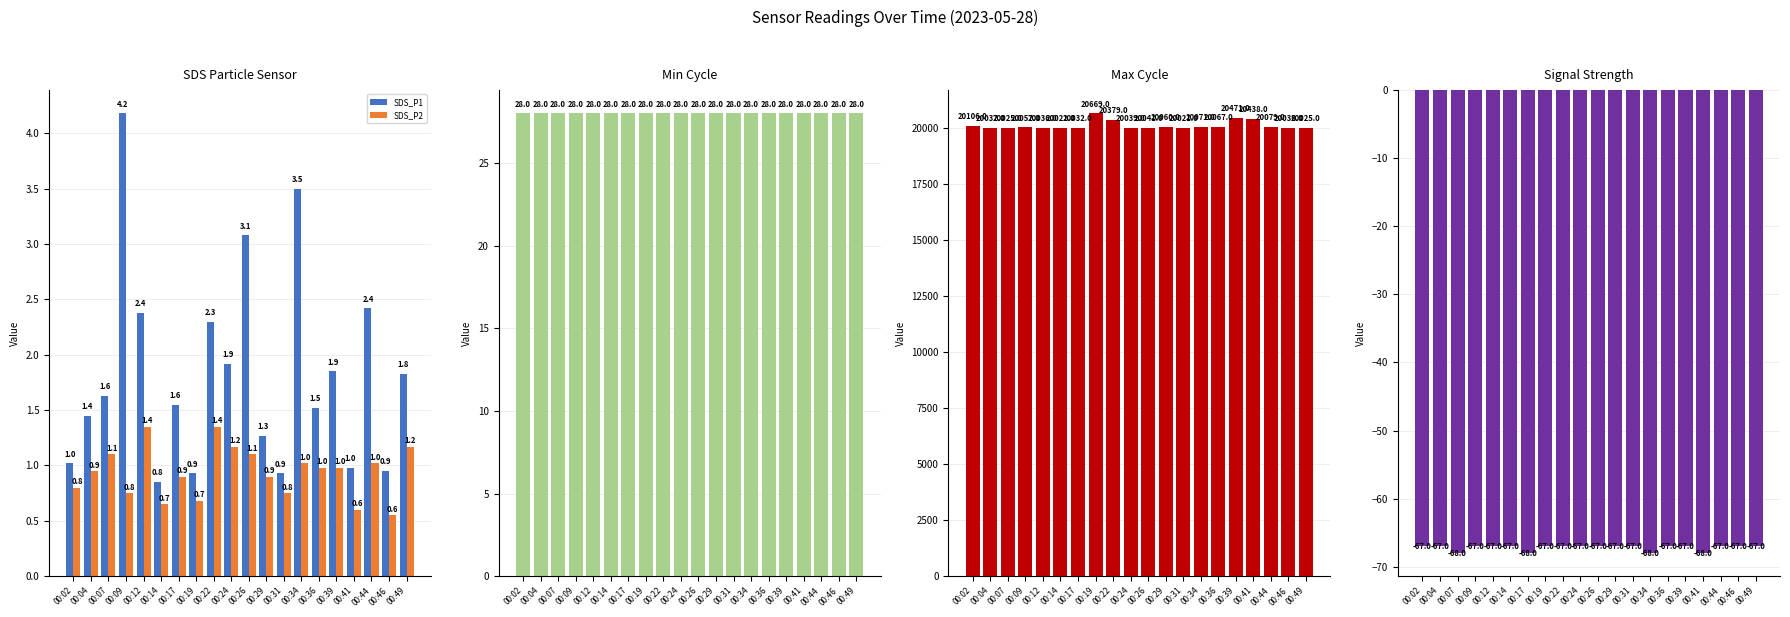

What is the highest value of the SDS_P2 series?

1.4